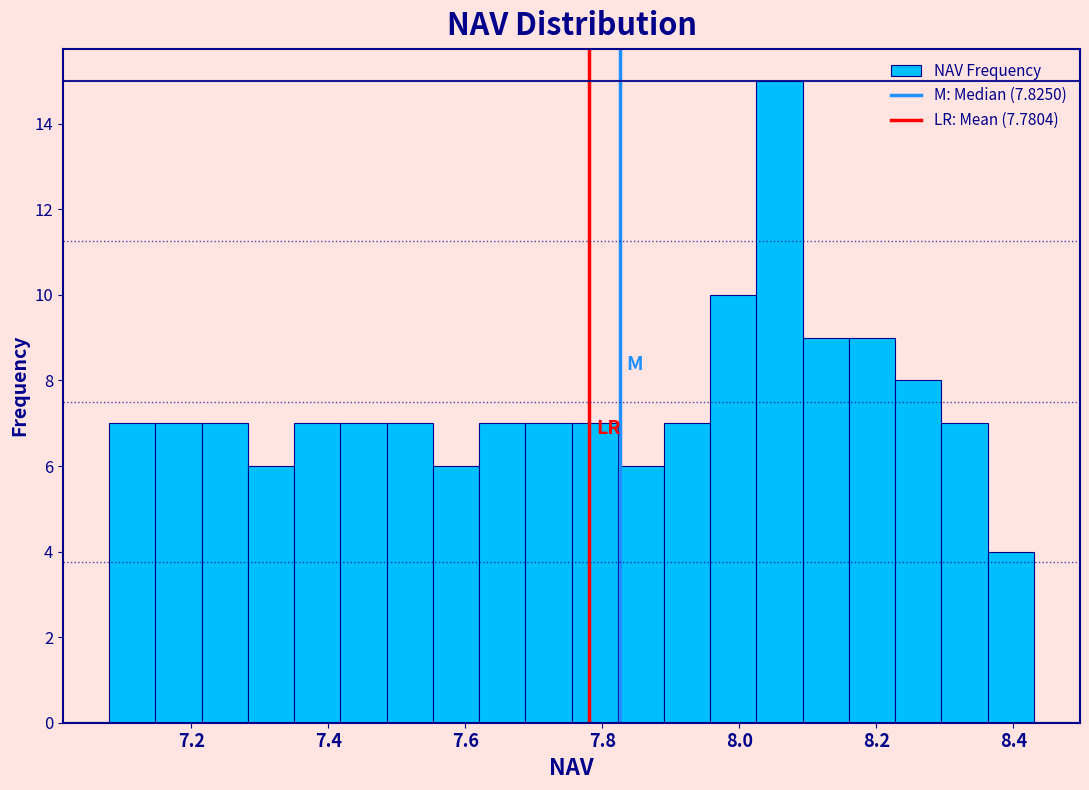

Read against the x-axis, roughly where is the centre of the tallest bar?

8.06